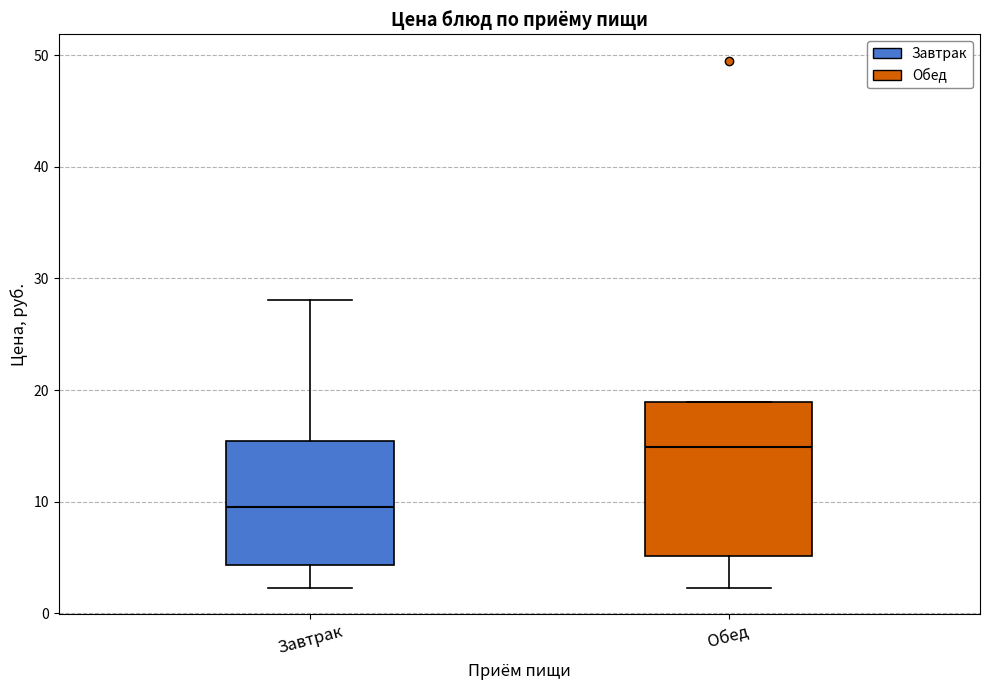

Reading left to right, transcribe this box plot: for each box, give where its median line is, the range the box spans, and where its two whiskers end, as read against the y-axis. The values are not printed on the chart, so give them approximately, as read against the axis.

Завтрак: median 10, box 4 to 15, whiskers 2 to 28
Обед: median 15, box 5 to 19, whiskers 2 to 19